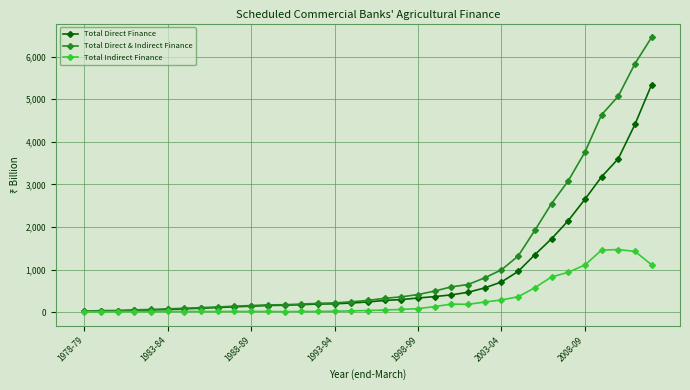

List the series in order of their peak value, lowest first.

Total Indirect Finance, Total Direct Finance, Total Direct & Indirect Finance